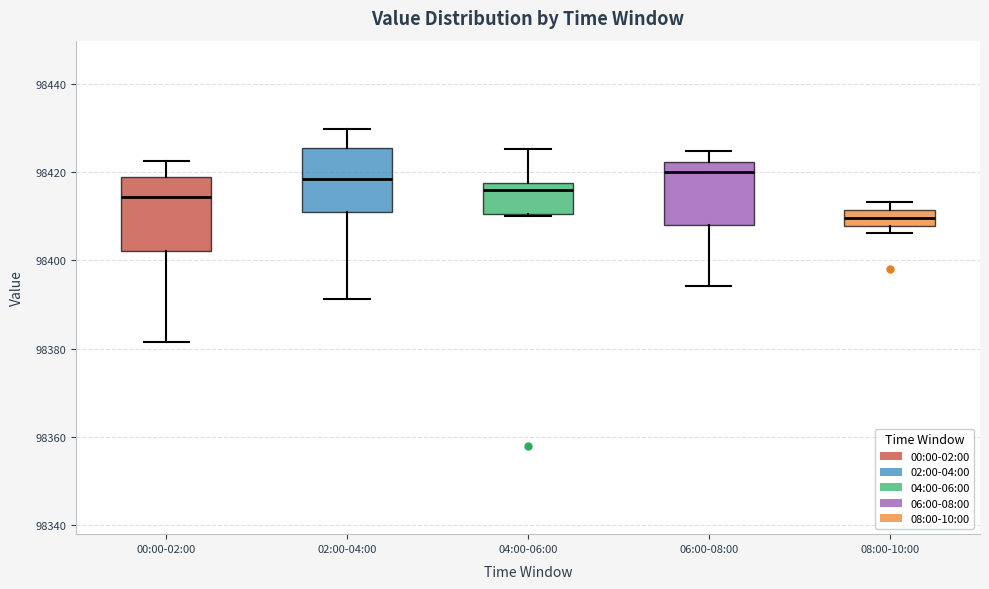

Reading left to right, read every box against the y-axis: the position of its median line, the range the box covers, and the ends of its whiskers. The values are not printed on the chart, so give them approximately, as read against the axis.

00:00-02:00: median 98414, box 98402 to 98418, whiskers 98382 to 98422
02:00-04:00: median 98418, box 98410 to 98426, whiskers 98392 to 98430
04:00-06:00: median 98416, box 98410 to 98418, whiskers 98410 to 98426
06:00-08:00: median 98420, box 98408 to 98422, whiskers 98394 to 98424
08:00-10:00: median 98410, box 98408 to 98412, whiskers 98406 to 98414